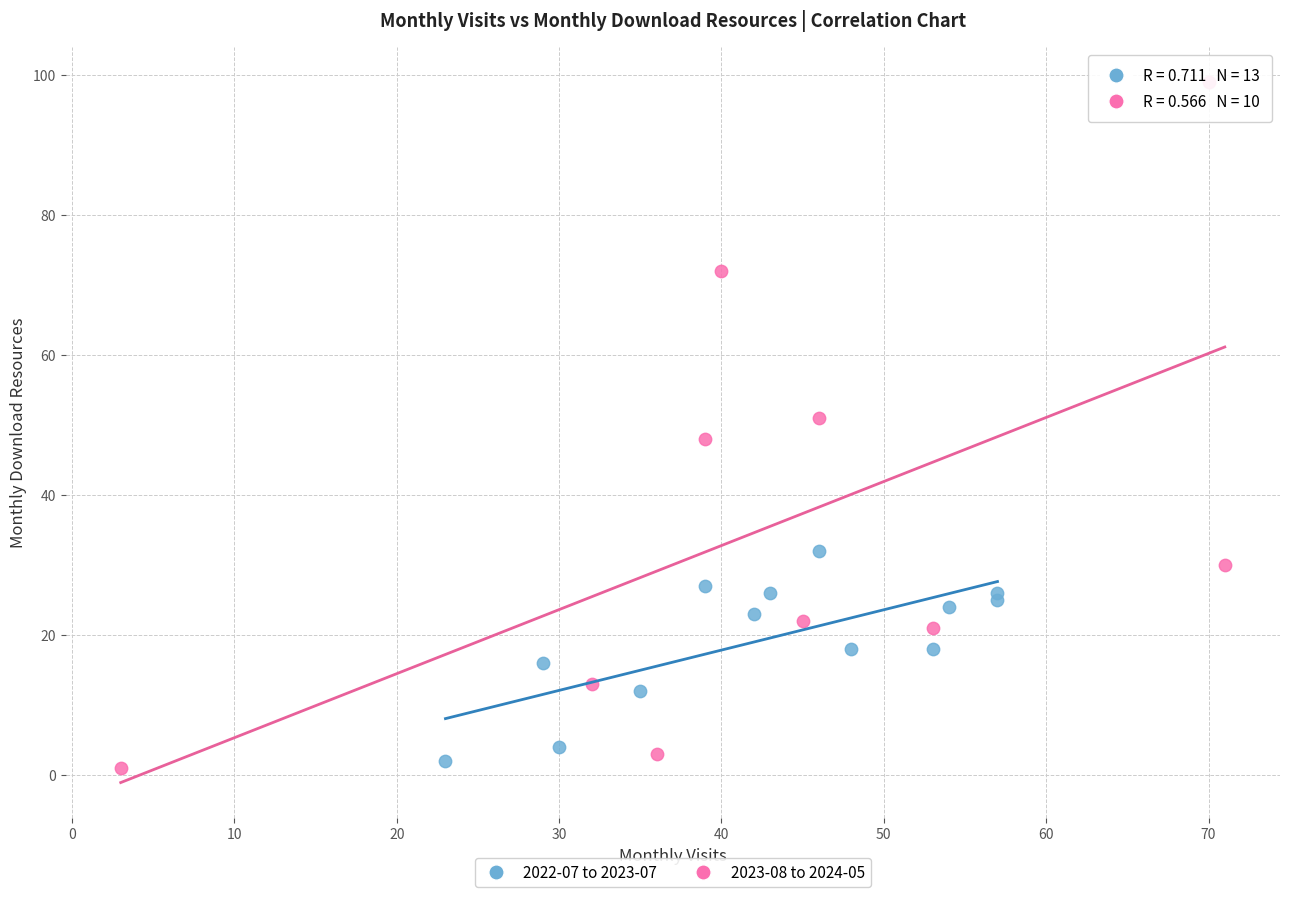

Which series has the widest spread of Y values?

2023-08 to 2024-05